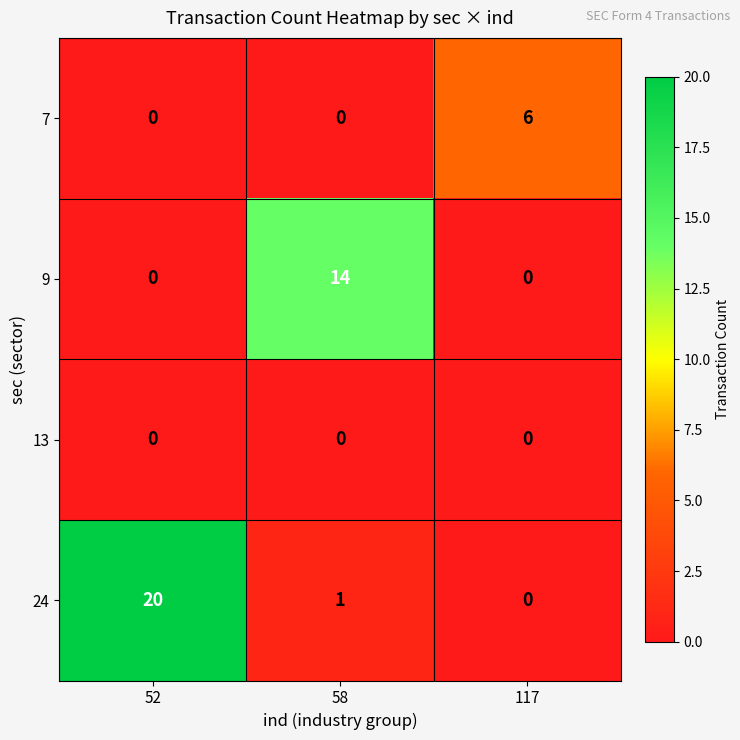

How many data points does each series have?

3